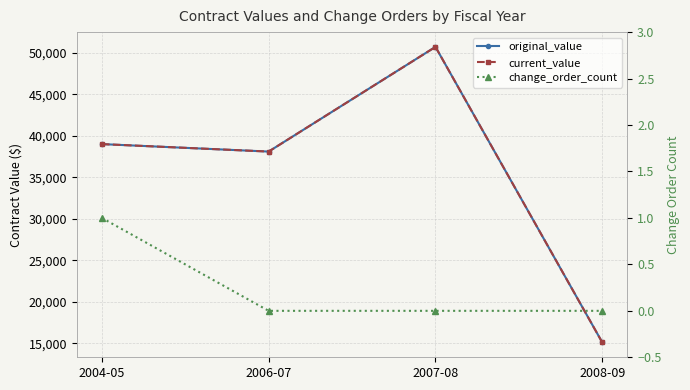

True or false: change_order_count has more than 1 points higher than both neighbors.

False